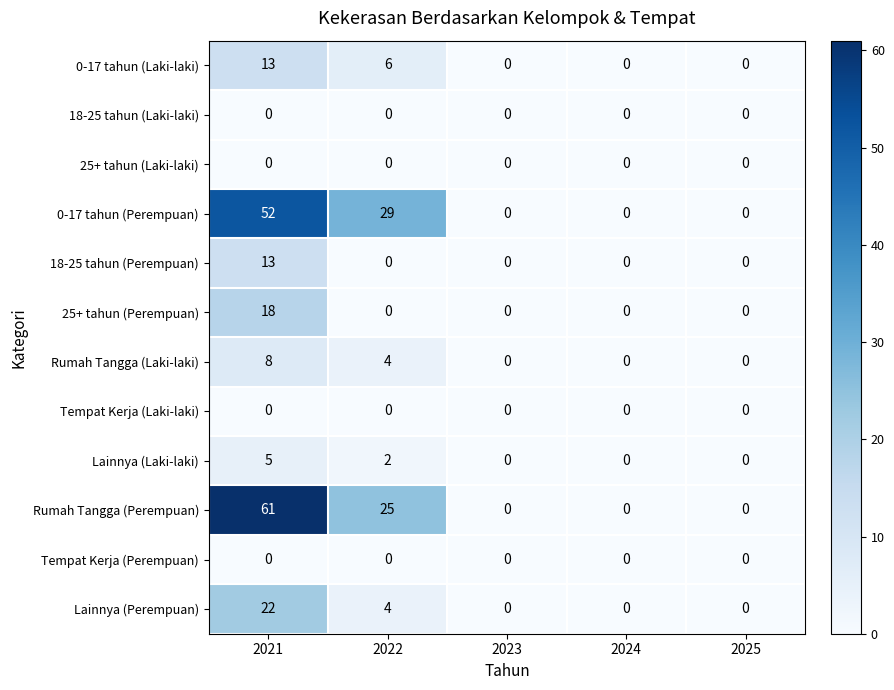

Where is 0-17 tahun (Laki-laki) nearest to the value 6?

2022